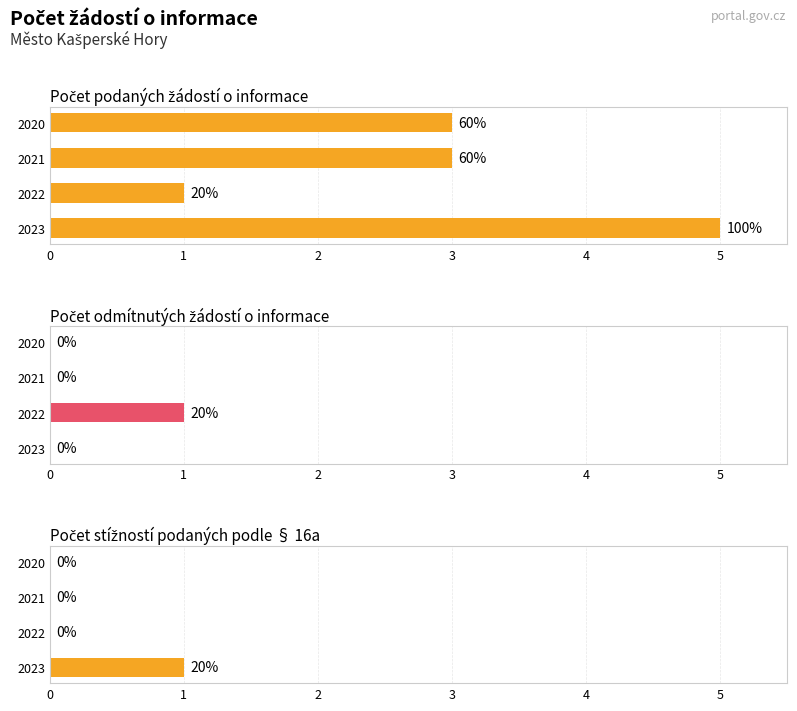

Count the Počet podaných žádostí o informace values in the range 3 to 5.

3